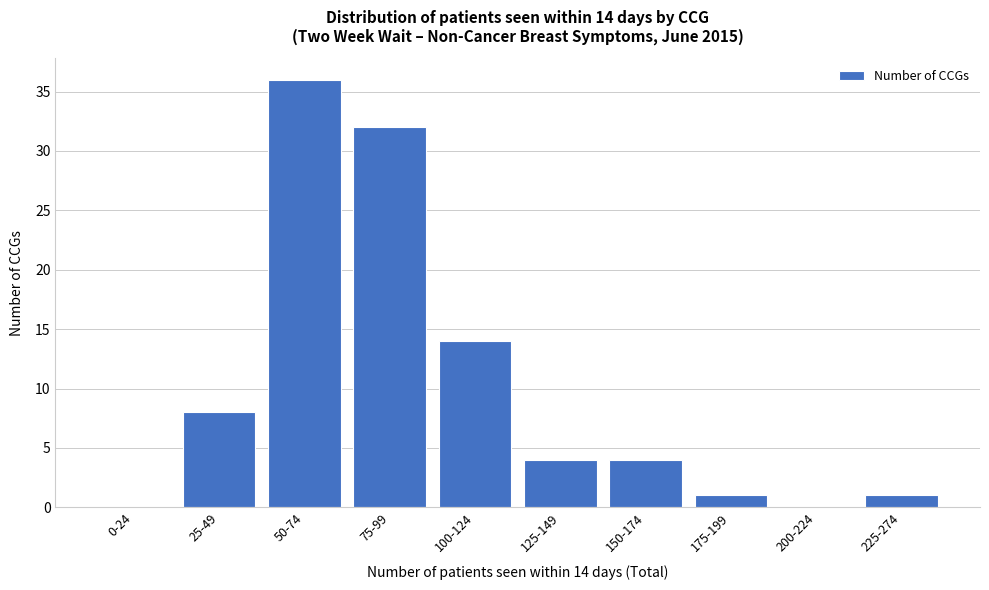

Reading left to right, what are all the values shown in this chart?

0-24=0	25-49=8	50-74=36	75-99=32	100-124=14	125-149=4	150-174=4	175-199=1	200-224=0	225-274=1